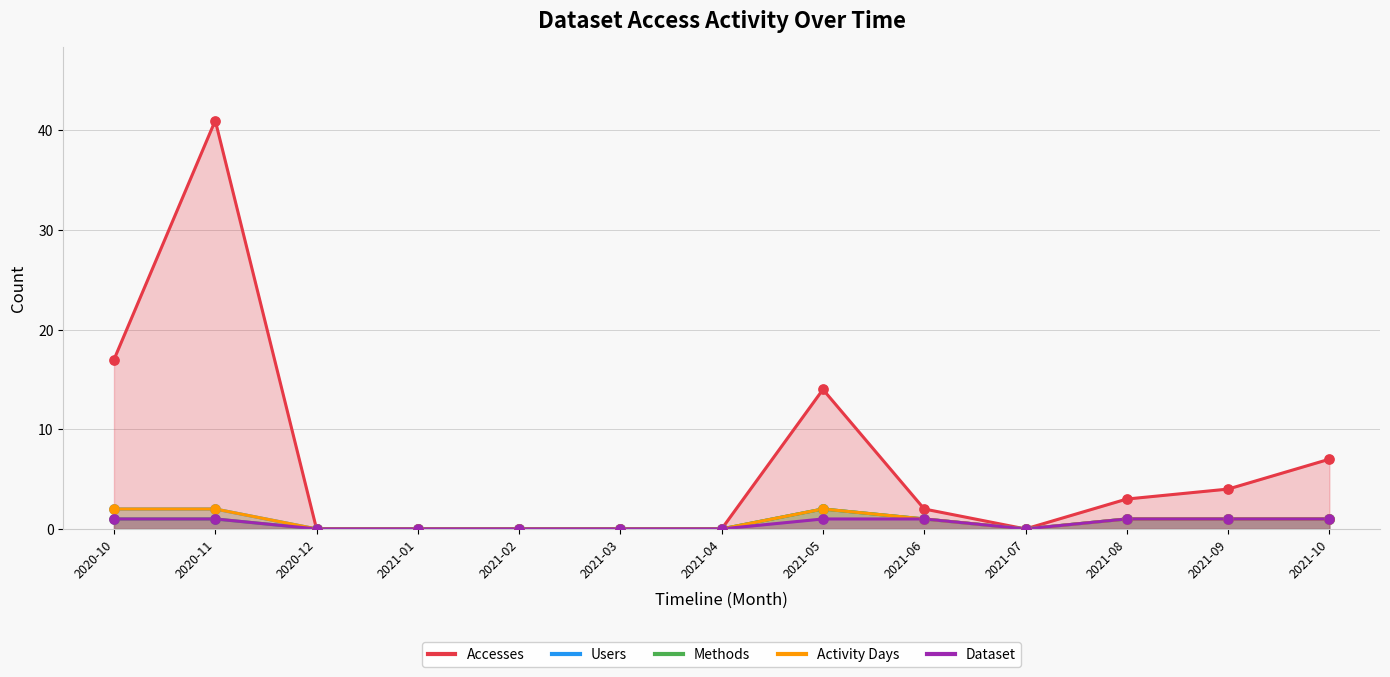

At which category is the sum across all series the highest?

2020-11